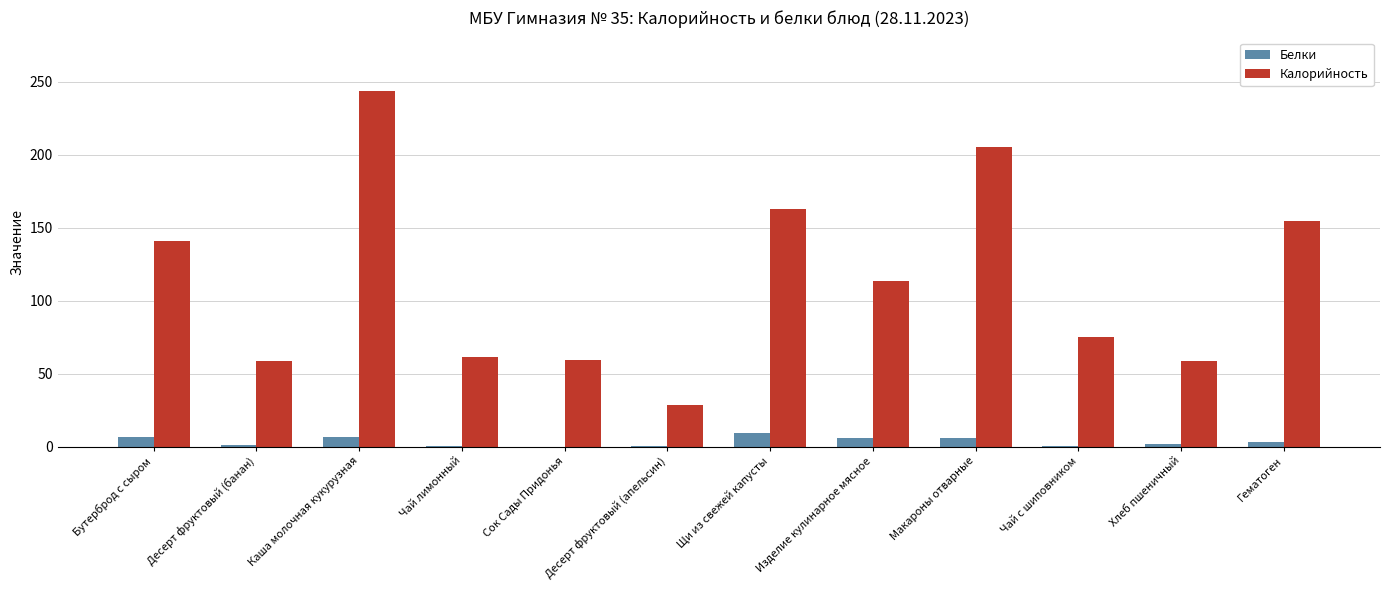

What is the sum of all Калорийность values?

1362.0